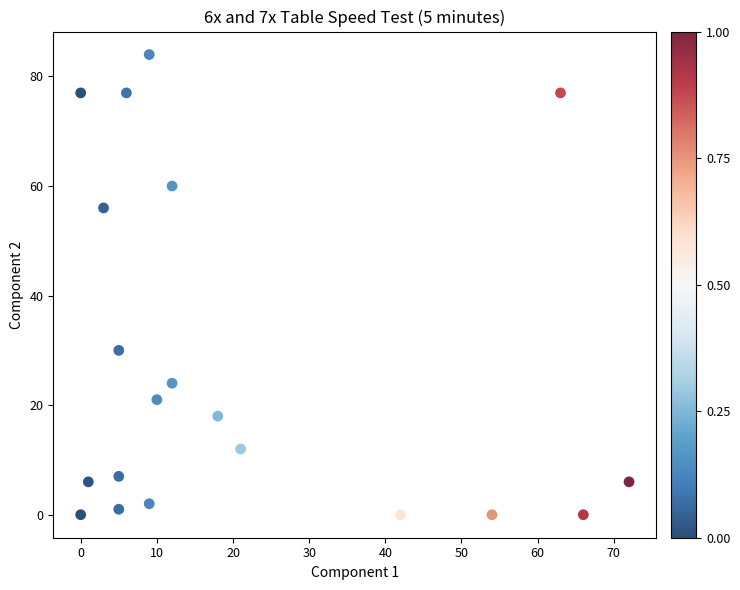

What is the range of Y values (max minus min)?

84